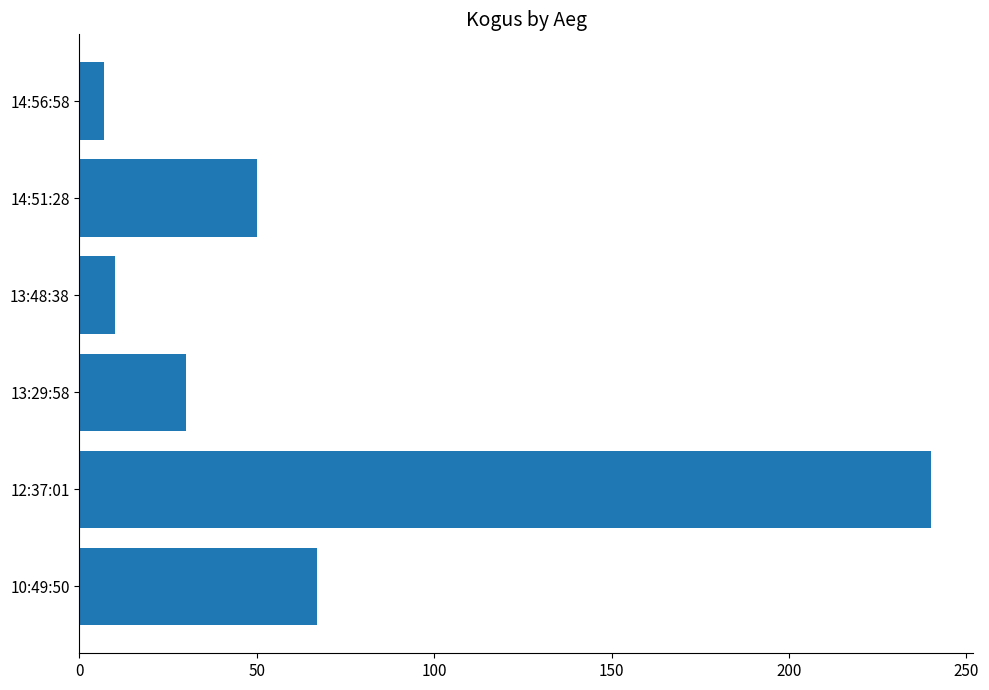

Rank the categories by value from lowest to highest.

14:56:58, 13:48:38, 13:29:58, 14:51:28, 10:49:50, 12:37:01